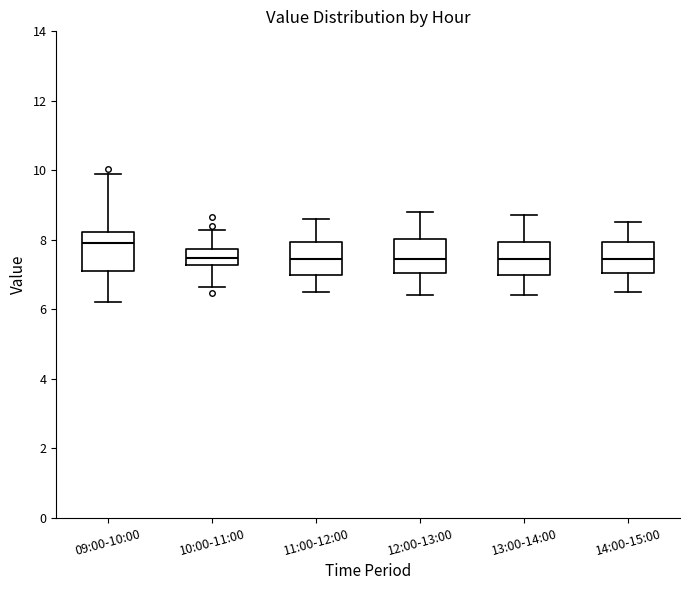

Reading left to right, read every box against the y-axis: the position of its median line, the range the box covers, and the ends of its whiskers. The values are not printed on the chart, so give them approximately, as read against the axis.

09:00-10:00: median 8.0, box 7.0 to 8.2, whiskers 6.2 to 10.0
10:00-11:00: median 7.4, box 7.2 to 7.8, whiskers 6.6 to 8.2
11:00-12:00: median 7.4, box 7.0 to 8.0, whiskers 6.6 to 8.6
12:00-13:00: median 7.4, box 7.0 to 8.0, whiskers 6.4 to 8.8
13:00-14:00: median 7.4, box 7.0 to 8.0, whiskers 6.4 to 8.8
14:00-15:00: median 7.4, box 7.0 to 8.0, whiskers 6.6 to 8.6